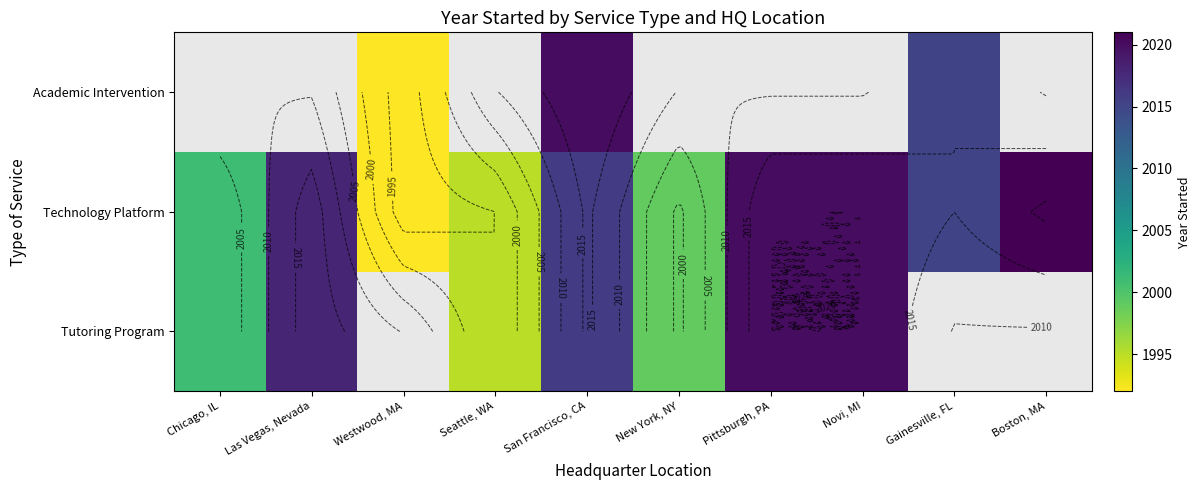

Count the number of categories in the chart.

10